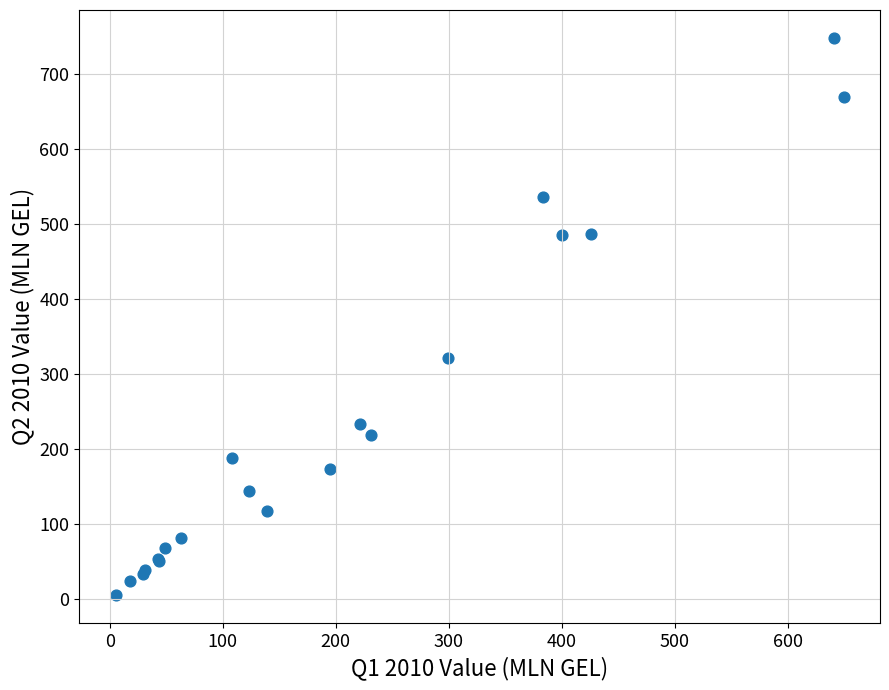

What Y value in the scatter plot is closest to 376?

321.2